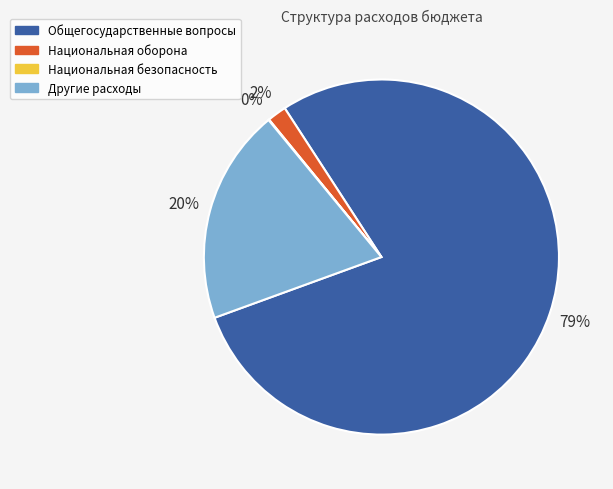

Is there a majority slice in this chart?

Yes